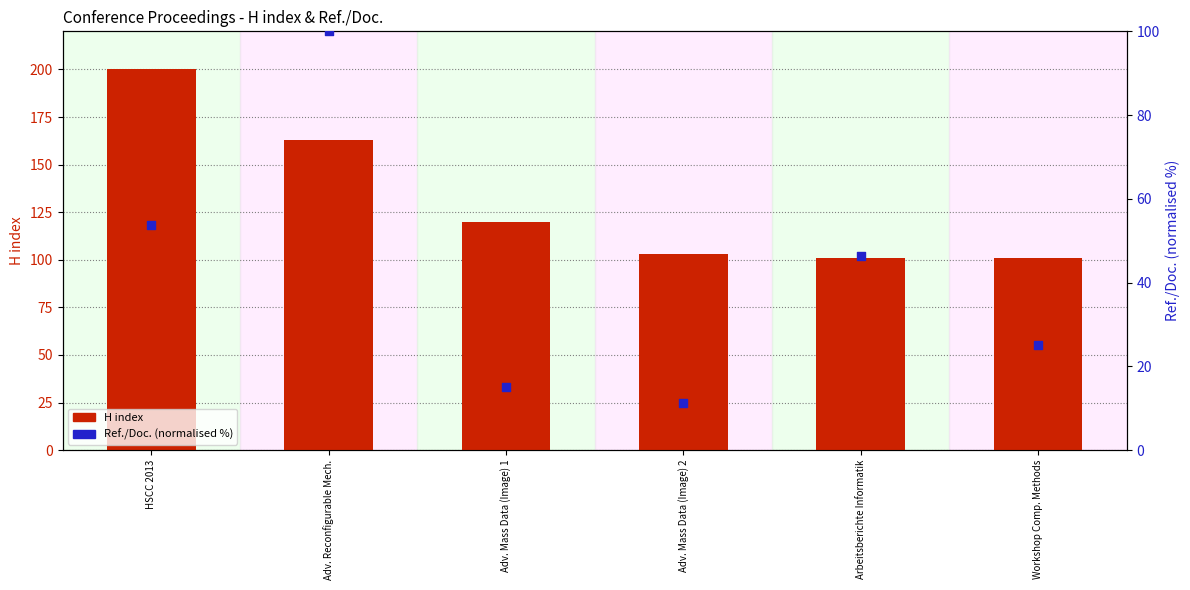

Which series has the largest total across all categories?

H index